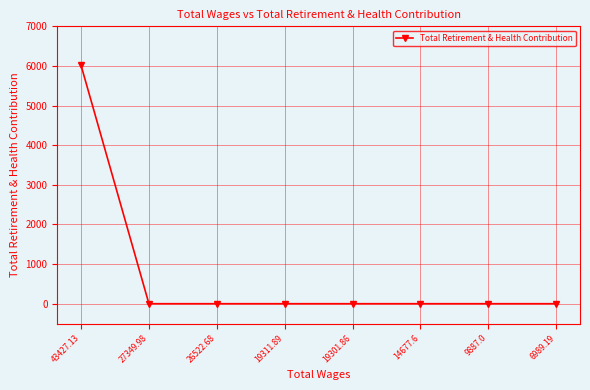

Which label corresponds to the largest value in the chart?

43427.13